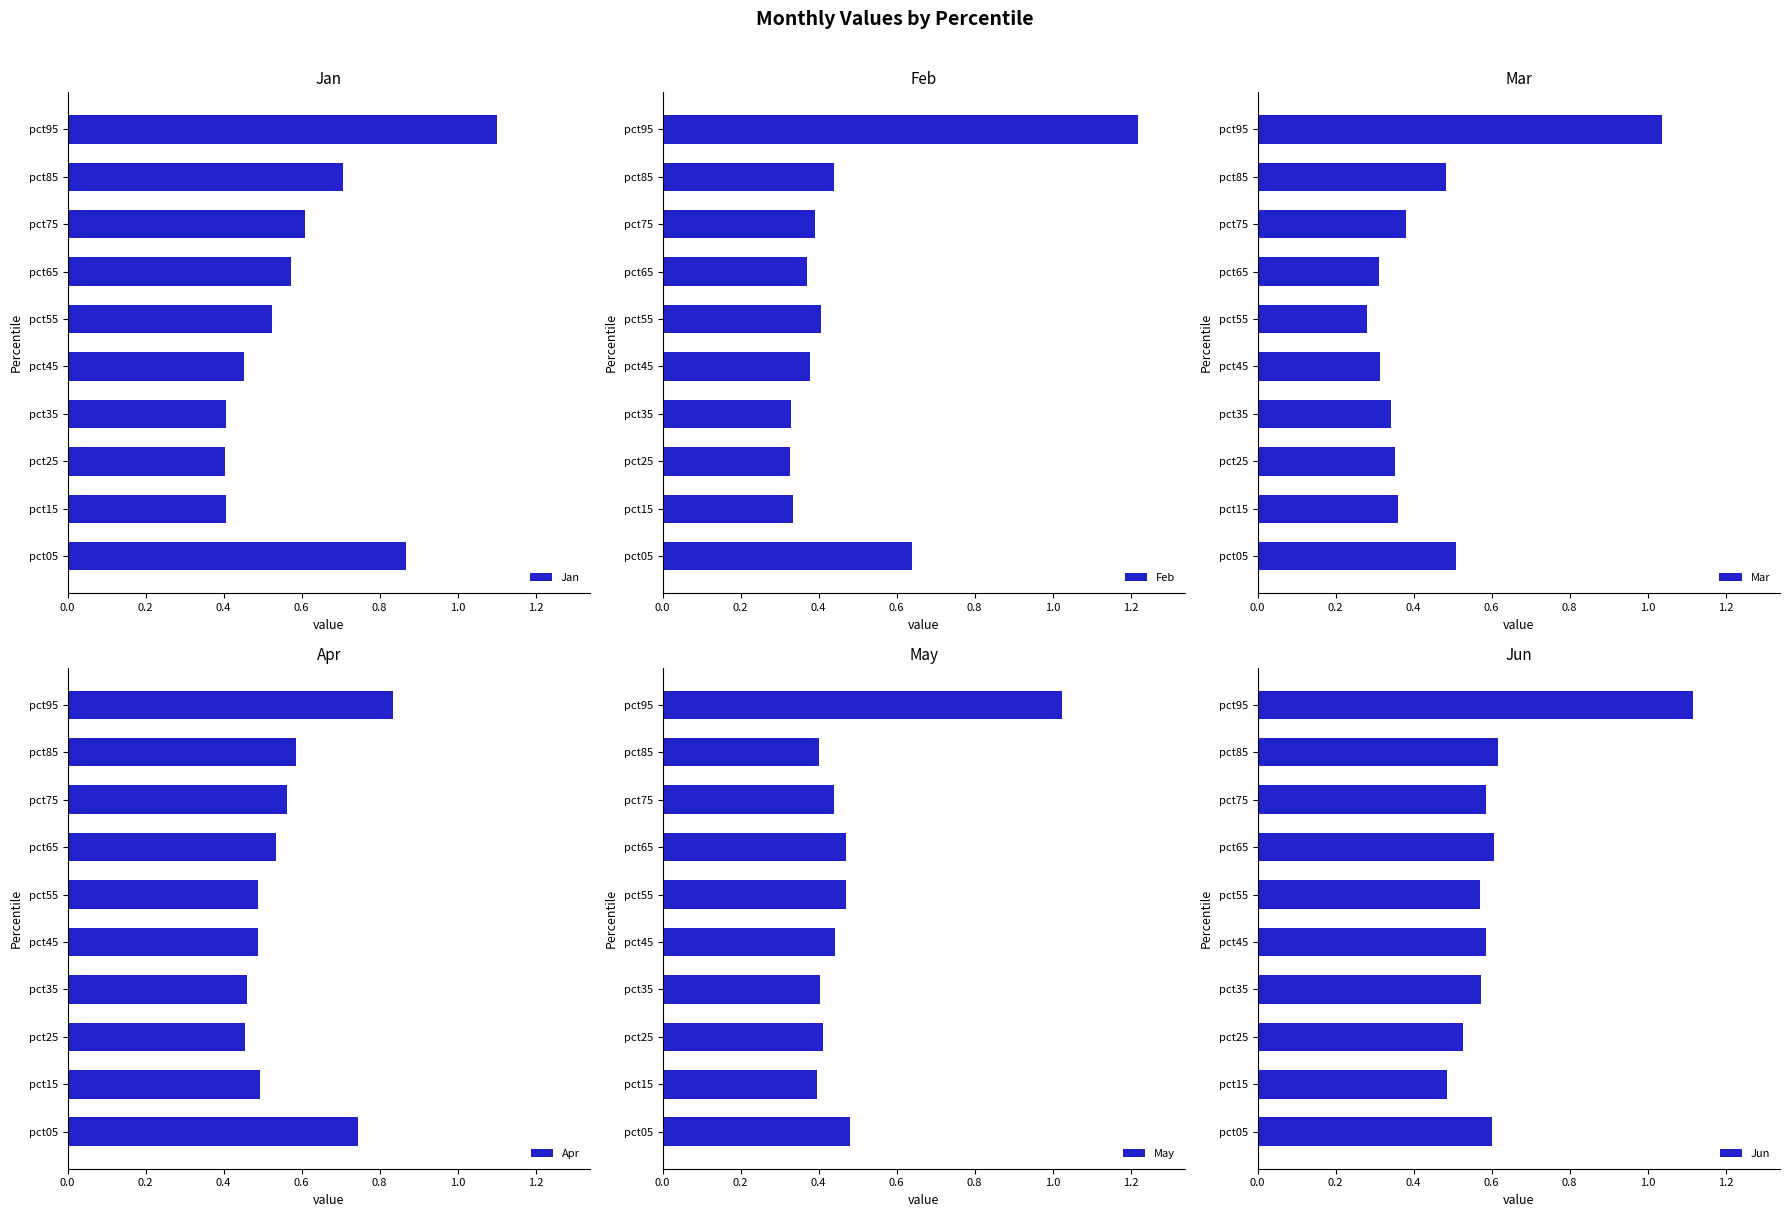

What is the difference between the maximum and minimum values in the Feb series?

0.9